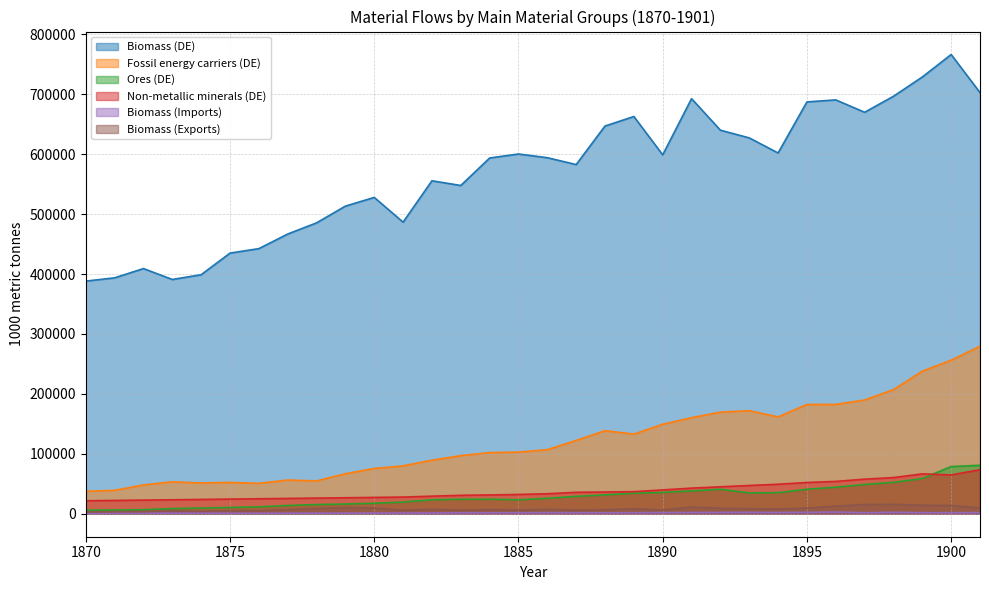

True or false: Fossil energy carriers (DE) and Non-metallic minerals (DE) intersect in this chart.

False